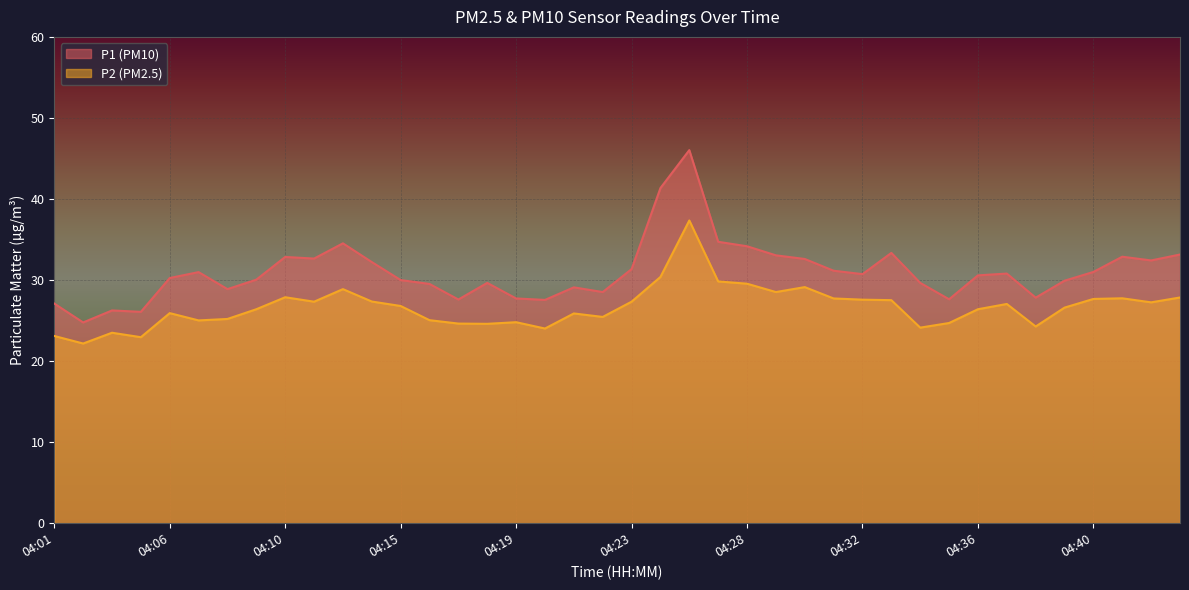

Reading left to right, extract all data points from this chart.

P1: 27.1	24.8	26.2	26.1	30.2	31.0	28.9	30.1	32.9	32.6	34.5	32.2	30.0	29.5	27.6	29.6	27.7	27.6	29.1	28.5	31.4	41.4	46.0	34.7	34.2	33.0	32.6	31.1	30.7	33.4	29.6	27.6	30.6	30.8	27.8	29.9	31.0	32.9	32.4	33.1
P2: 23.1	22.2	23.5	22.9	25.9	25.0	25.2	26.4	27.9	27.3	28.9	27.4	26.8	25.1	24.6	24.6	24.8	24.0	25.9	25.4	27.3	30.4	37.4	29.8	29.6	28.5	29.1	27.7	27.6	27.5	24.1	24.7	26.4	27.1	24.3	26.6	27.7	27.8	27.2	27.9